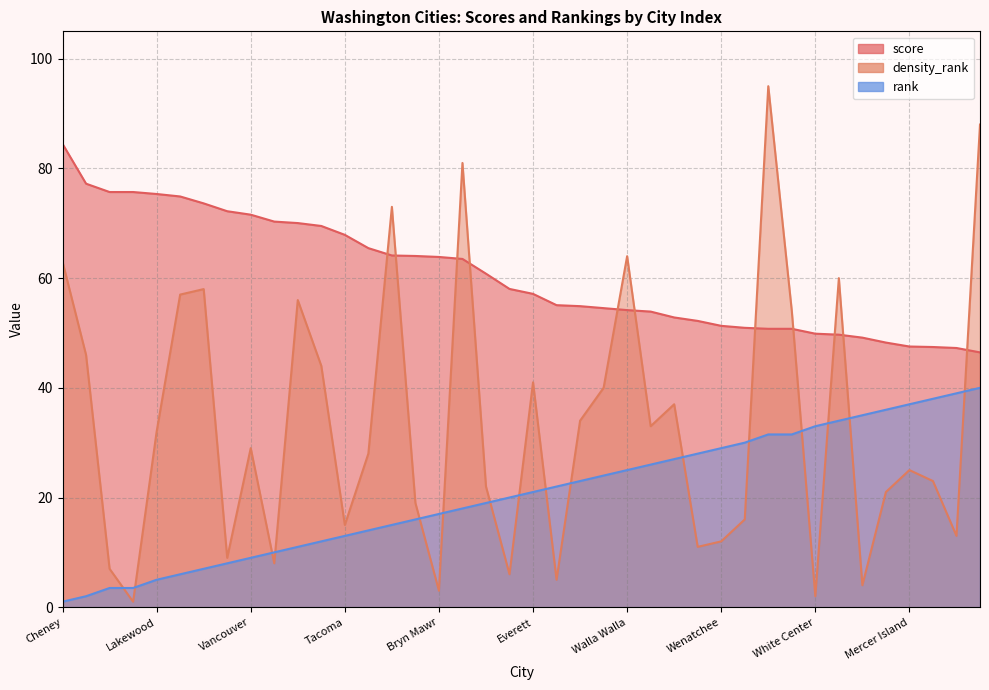

True or false: score has more than 1 points higher than both neighbors.

False